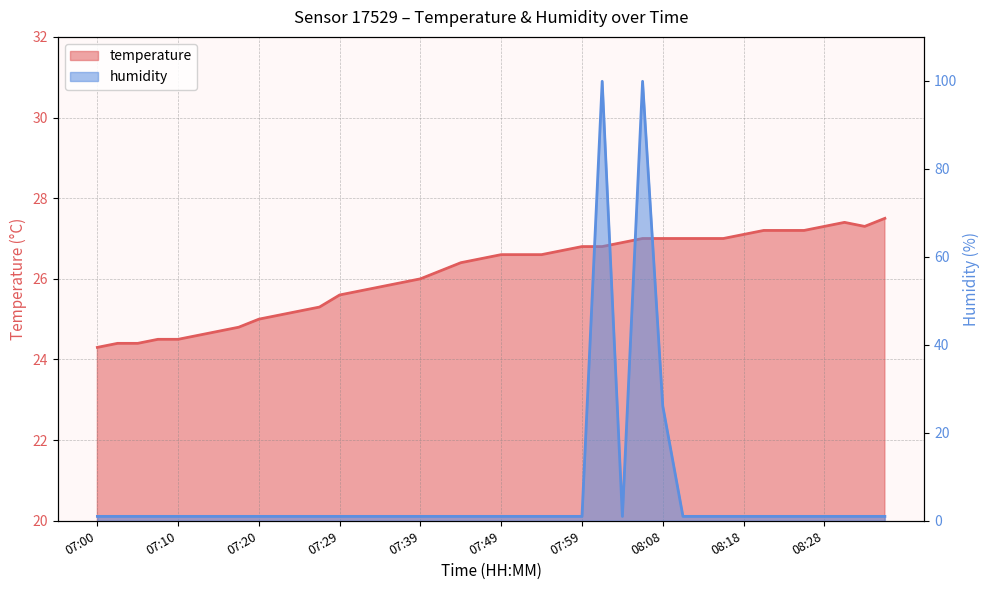

Reading left to right, transcribe all the data shown in this chart.

temperature: 24.3	24.4	24.4	24.5	24.5	24.6	24.7	24.8	25.0	25.1	25.2	25.3	25.6	25.7	25.8	25.9	26.0	26.2	26.4	26.5	26.6	26.6	26.6	26.7	26.8	26.8	26.9	27.0	27.0	27.0	27.0	27.0	27.1	27.2	27.2	27.2	27.3	27.4	27.3	27.5
humidity: 1.0	1.0	1.0	1.0	1.0	1.0	1.0	1.0	1.0	1.0	1.0	1.0	1.0	1.0	1.0	1.0	1.0	1.0	1.0	1.0	1.0	1.0	1.0	1.0	1.0	99.9	1.0	99.9	26.1	1.0	1.0	1.0	1.0	1.0	1.0	1.0	1.0	1.0	1.0	1.0